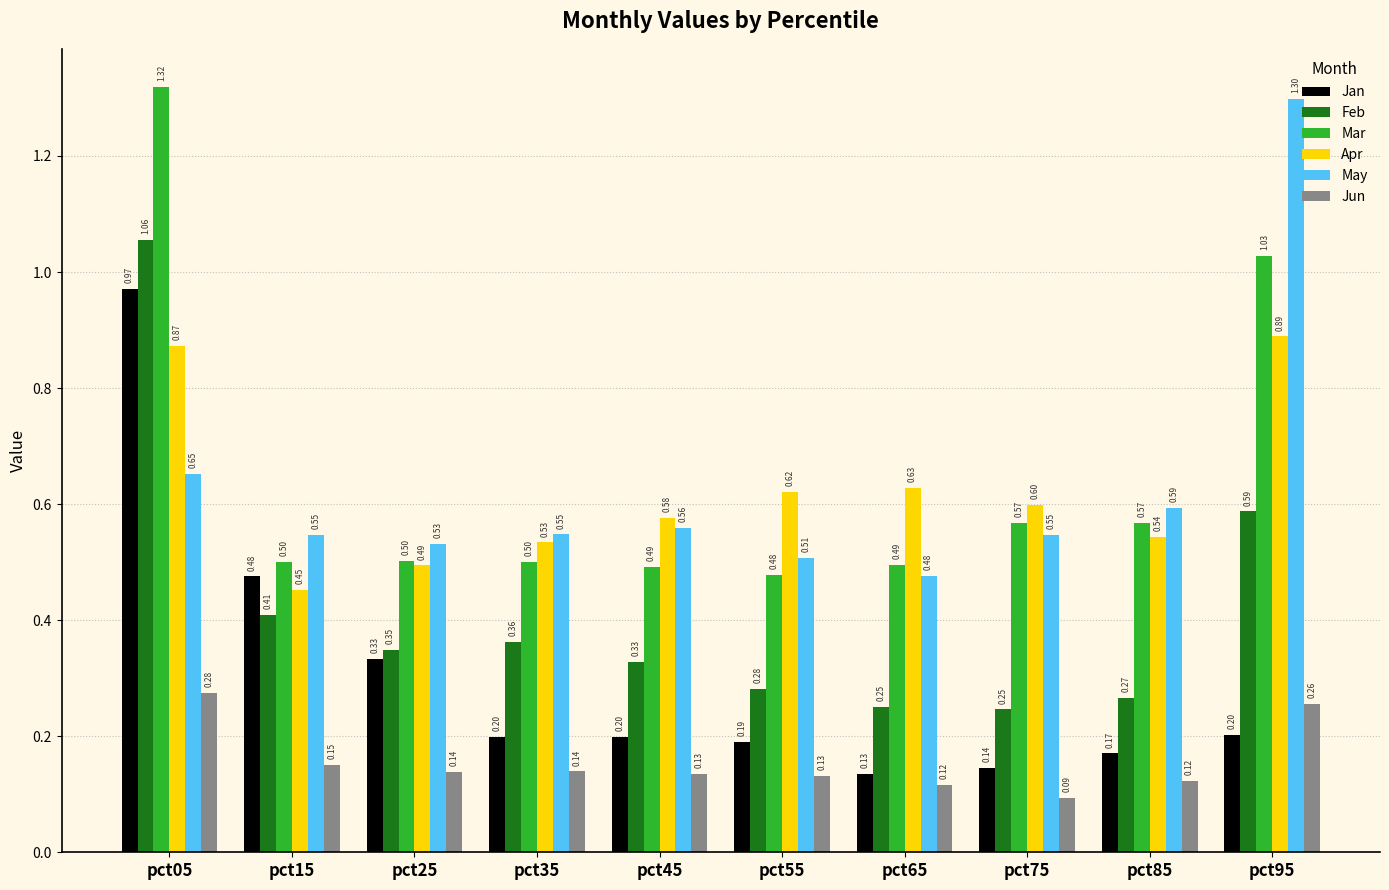

At which category is the sum across all series the highest?

pct05